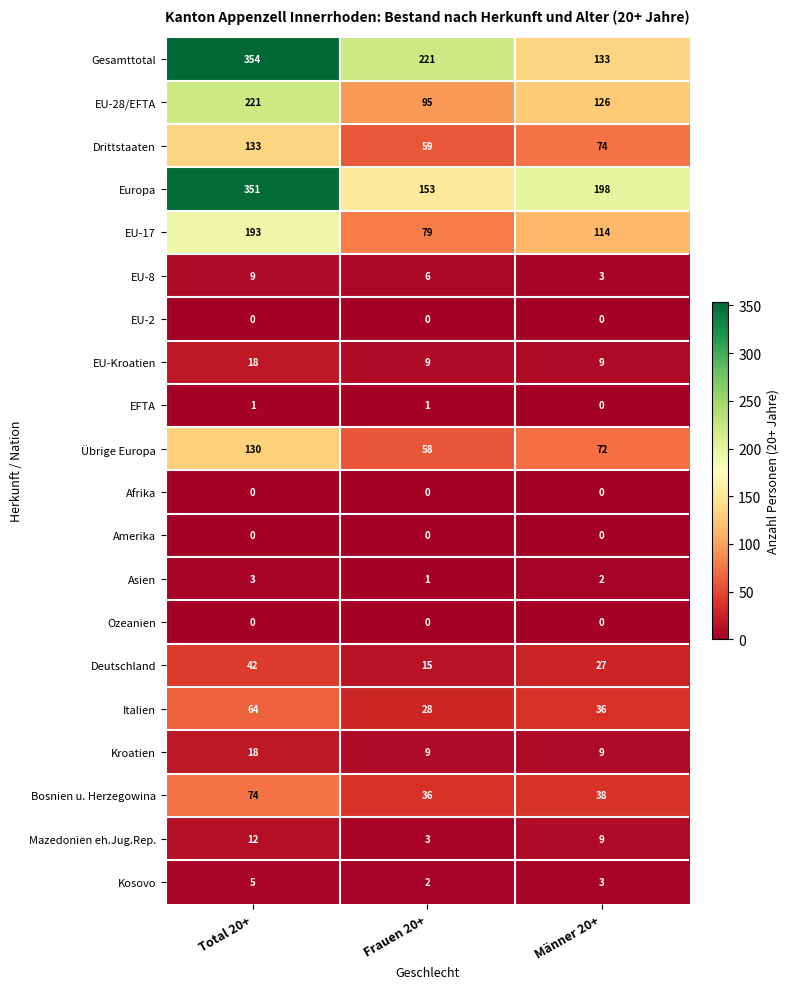

List the labels in order of Mazedonien eh.Jug.Rep. value, largest first.

Total 20+, Männer 20+, Frauen 20+